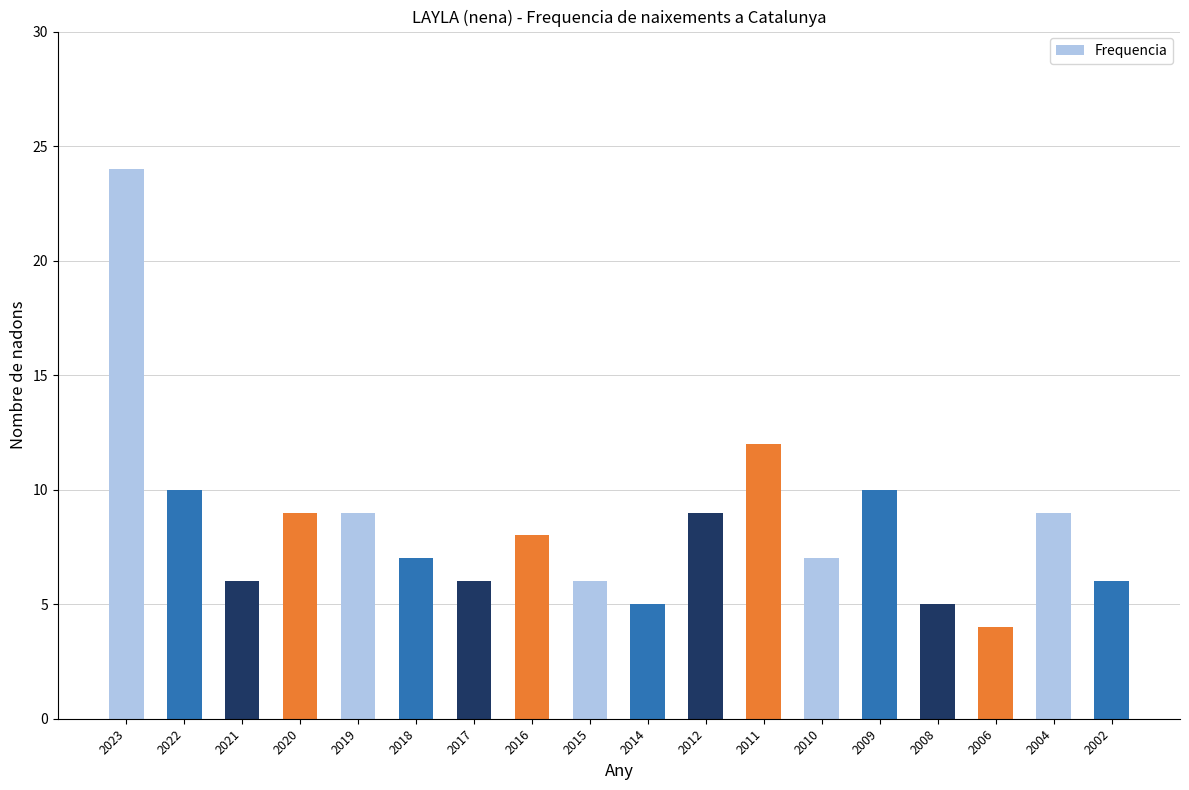

Between 2023 and 2020, which is larger?

2023